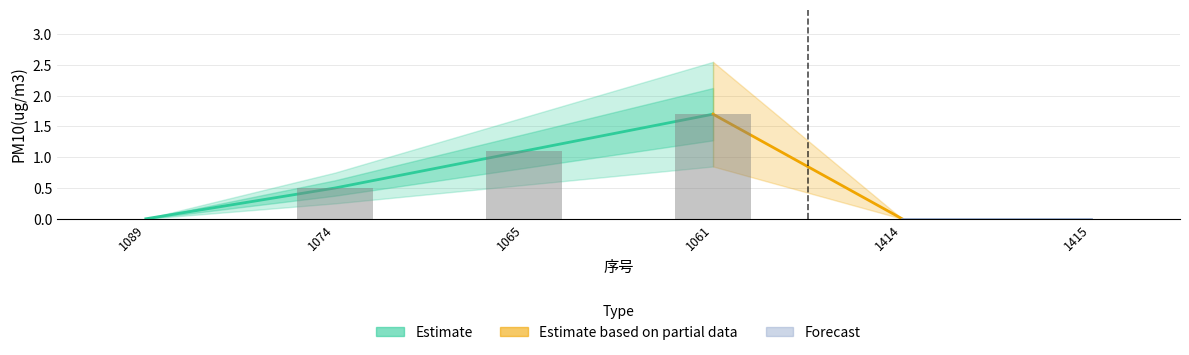

What is the difference between the maximum and minimum values?

1.7